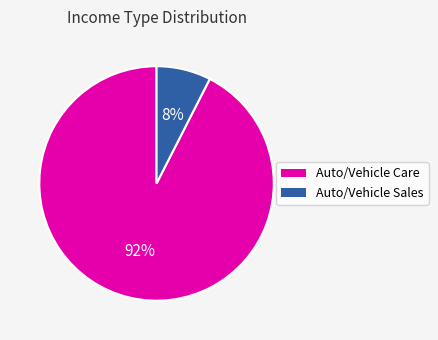

How many segments does this pie chart have?

2